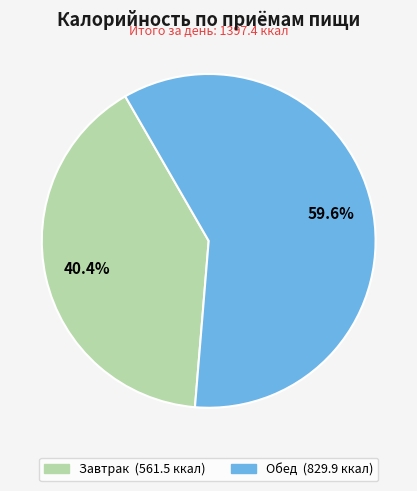

Rank the categories by value from lowest to highest.

Завтрак, Обед